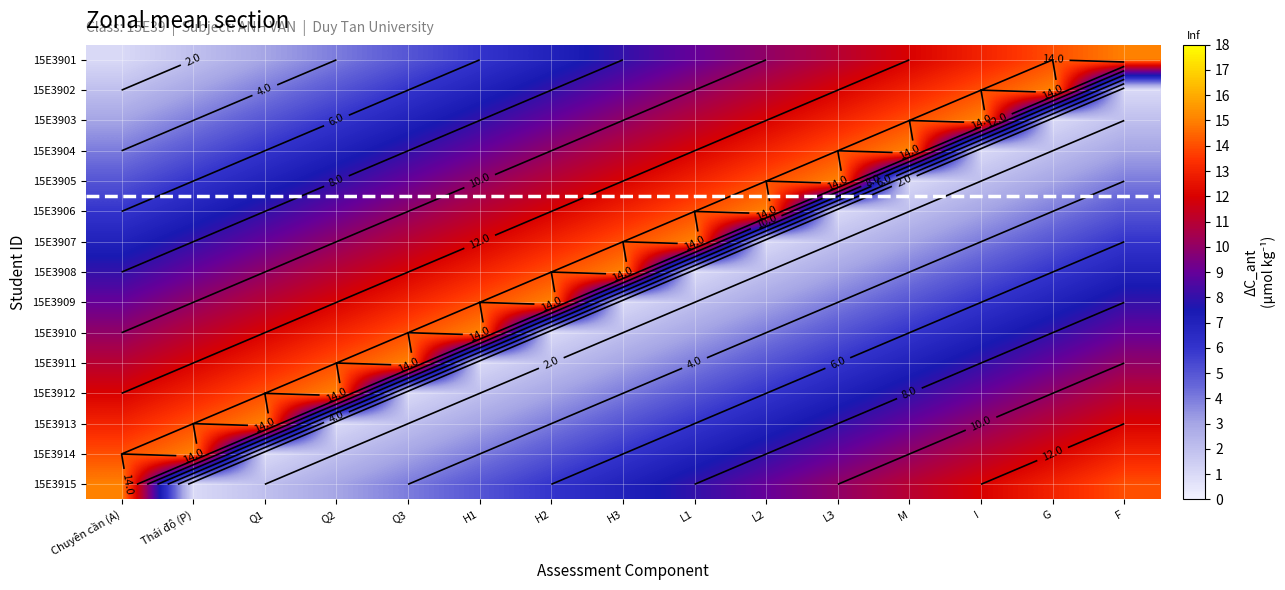

How many data points does each series have?

15